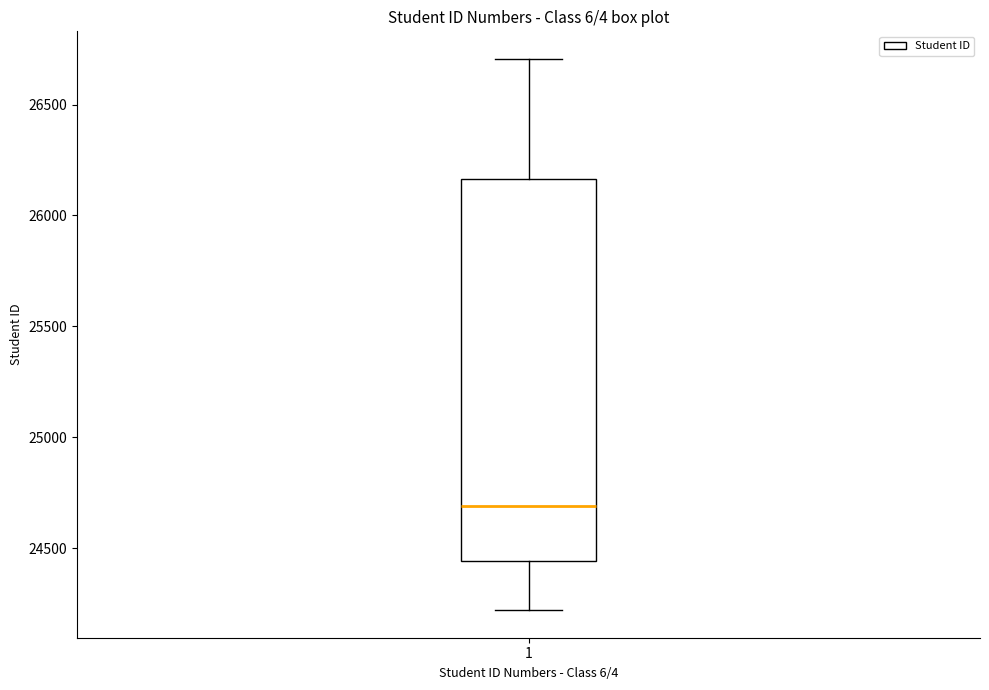

Read this box plot against the y-axis: the position of the median line, the range covered by the box, and the ends of both whiskers. The values are not printed on the chart, so give them approximately, as read against the axis.

median 24700, box 24450 to 26150, whiskers 24200 to 26700